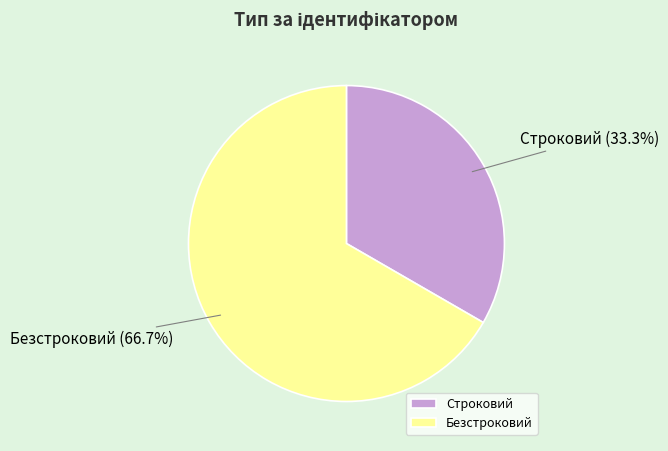

To the nearest percent, what portion does Строковий represent?

33%